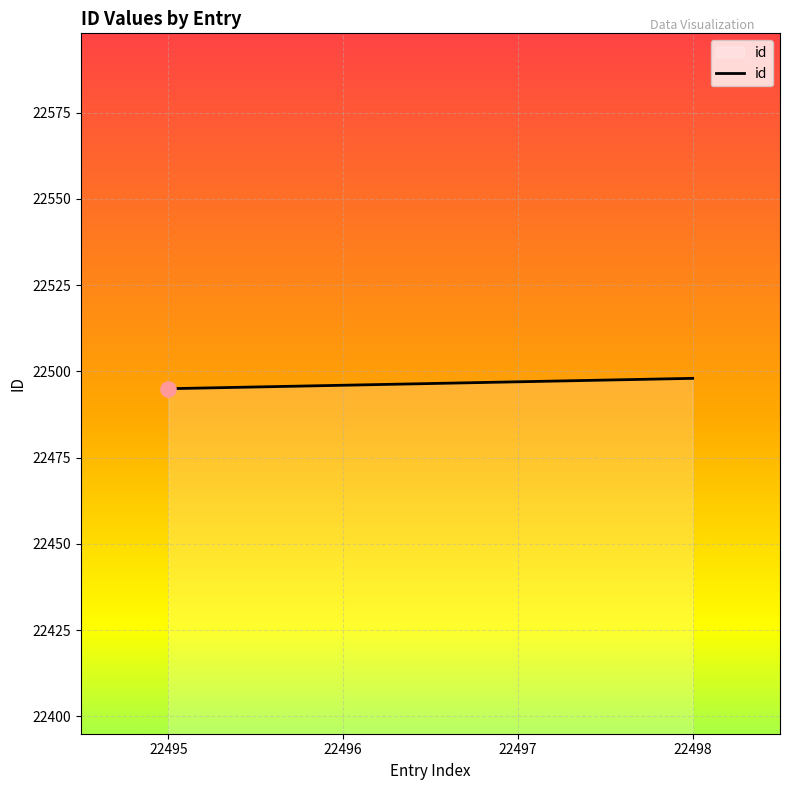

What is the change in value from 22496 to 22498?

+2